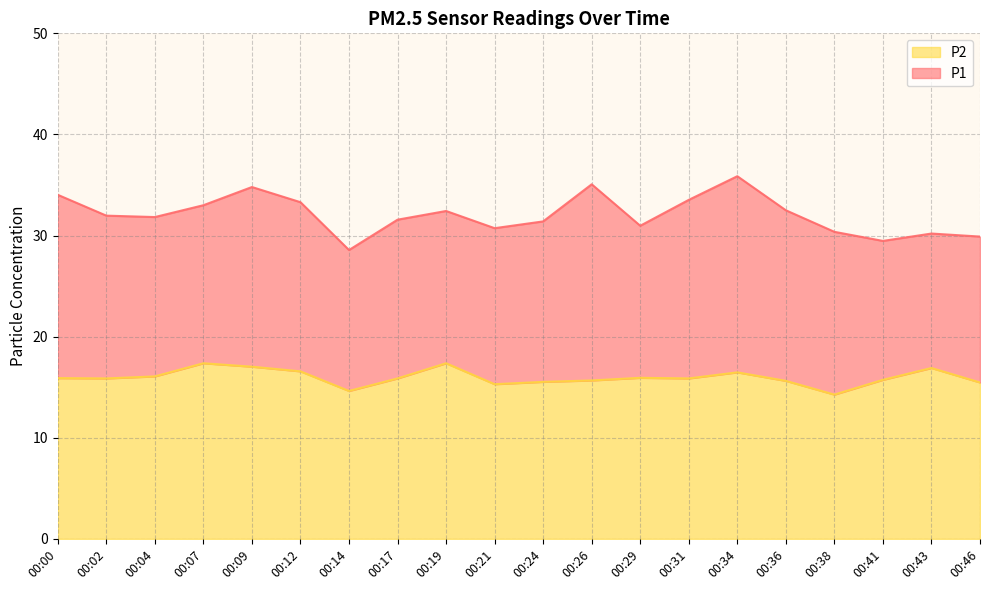

At 00:12, list the series in order from largest to smallest.

P1, P2